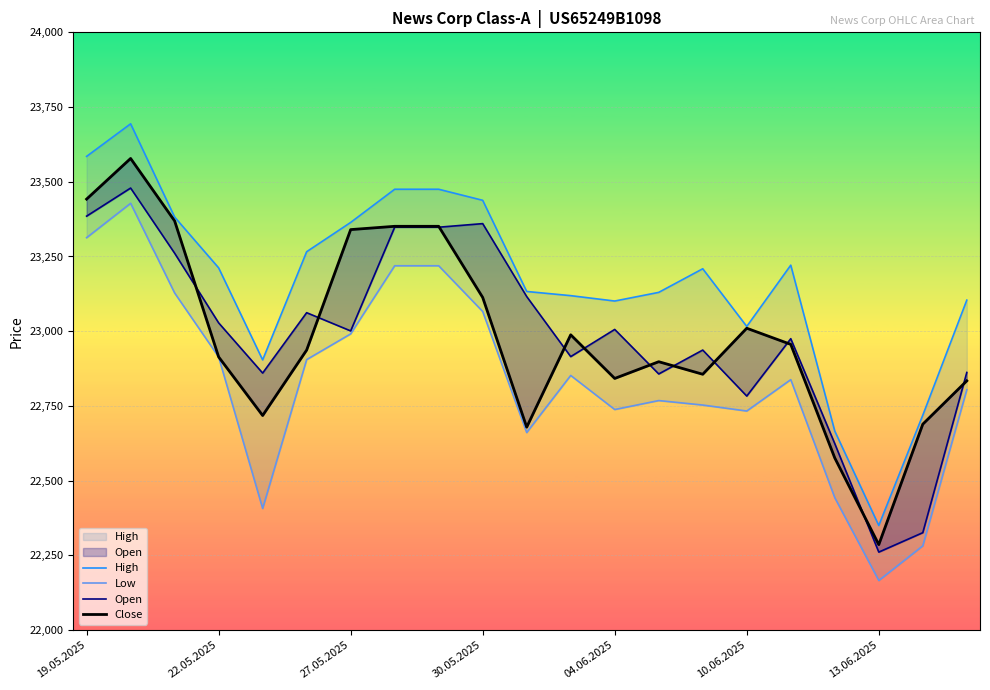

How many intersections are there between Close and Open?

11